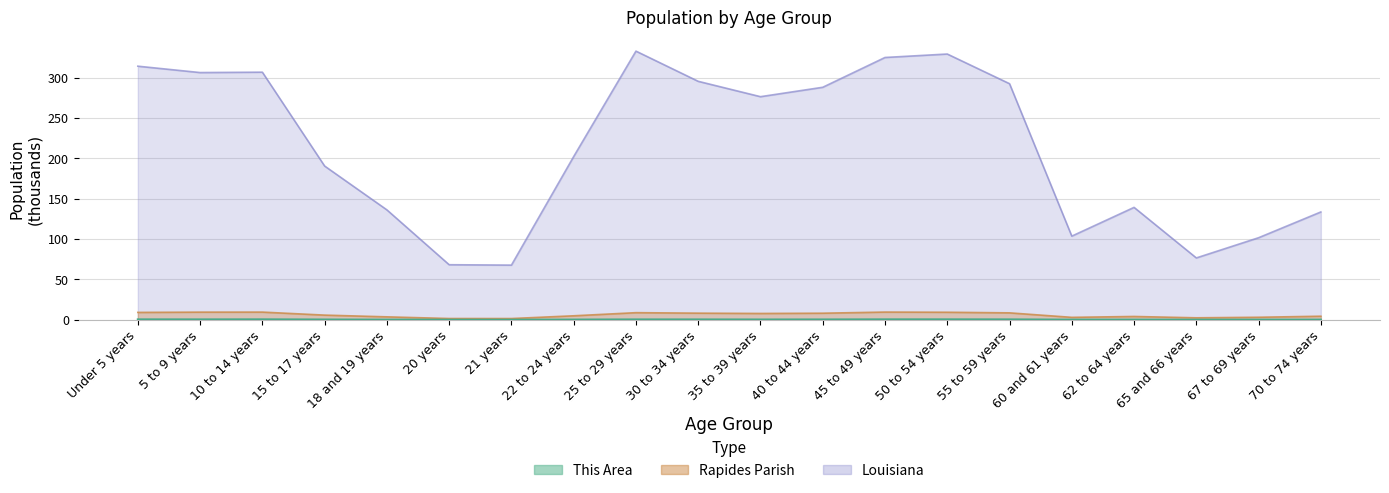

At how many categories does at least one series exceed 322?

3